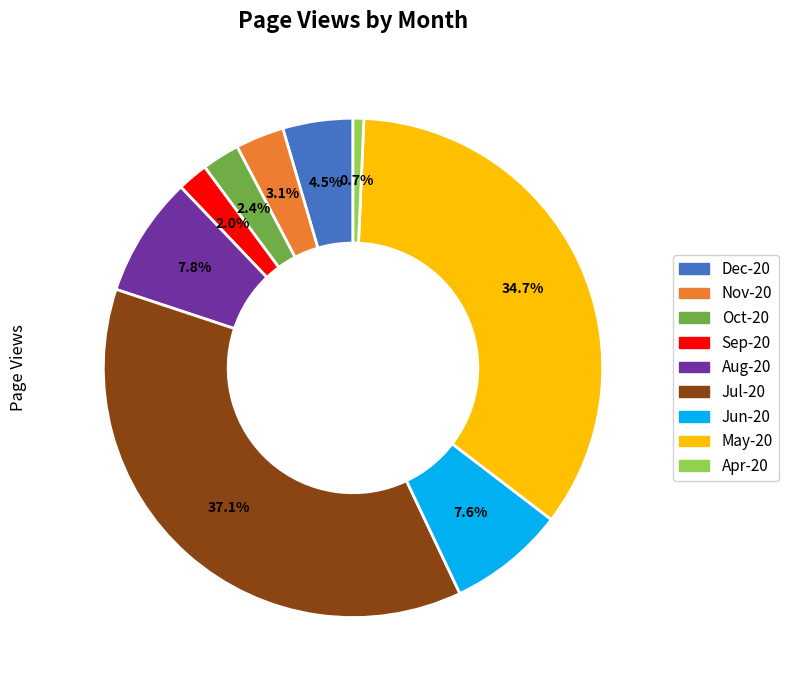

Which has a higher value, Jun-20 or Jul-20?

Jul-20